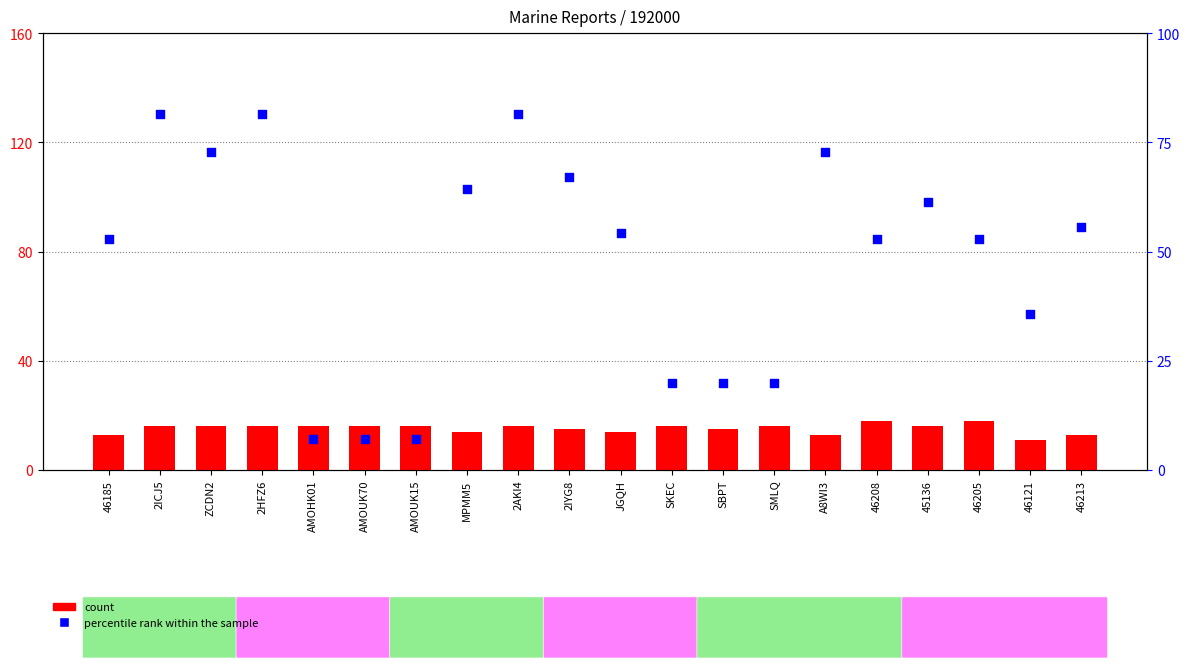

Which series has the widest spread of Y values?

percentile rank within the sample